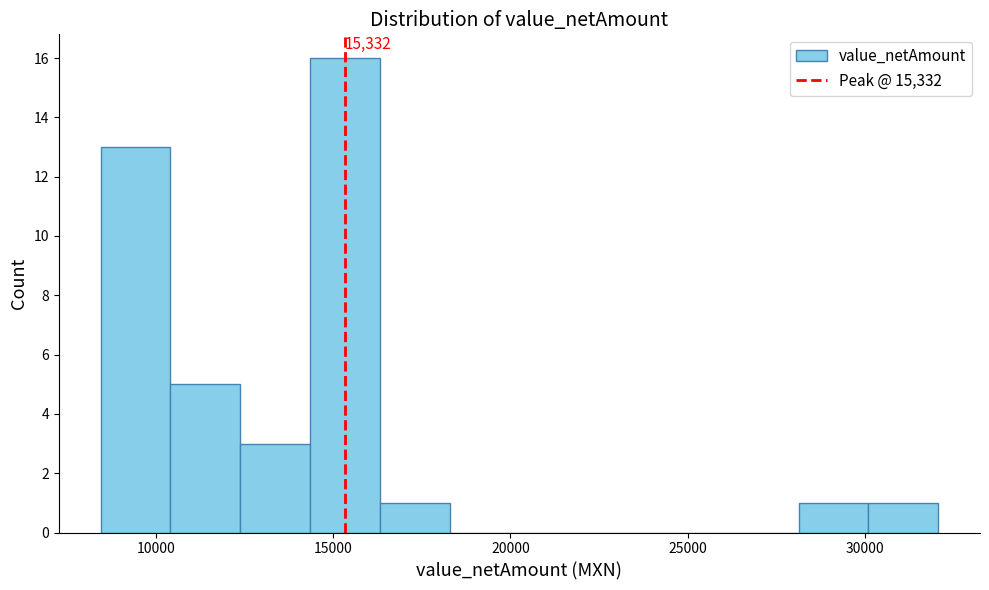

Around what value on the x-axis is the tallest bar? Give the approximate position of its centre, as read against the axis.

15500